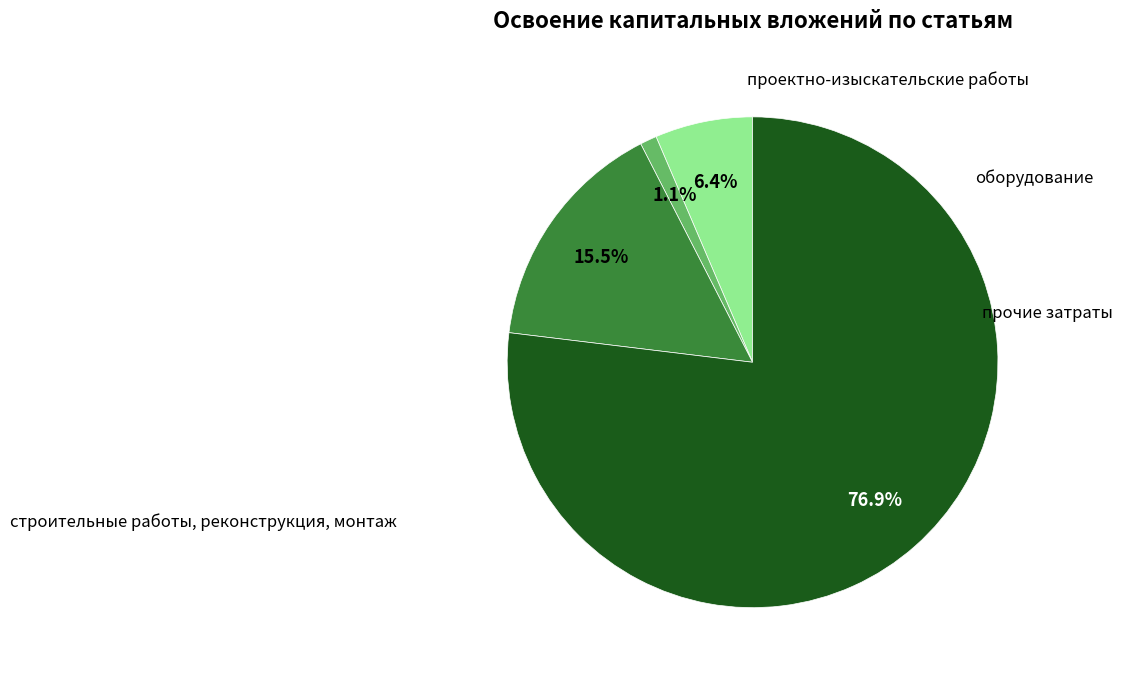

Combined, what portion of the pie is прочие затраты and строительные работы, реконструкция, монтаж?

92.5%